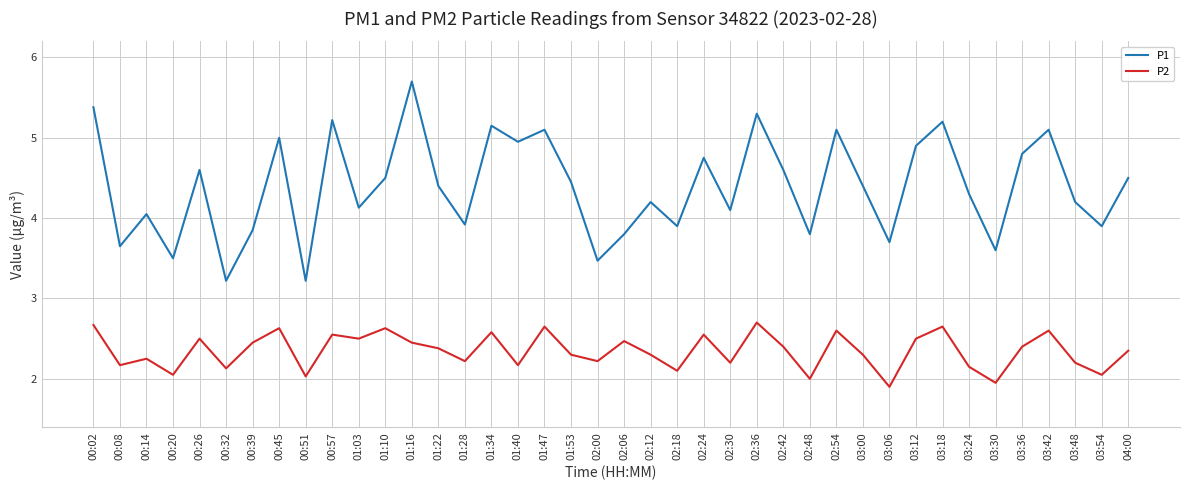

What are all the series names shown in the legend?

P1, P2